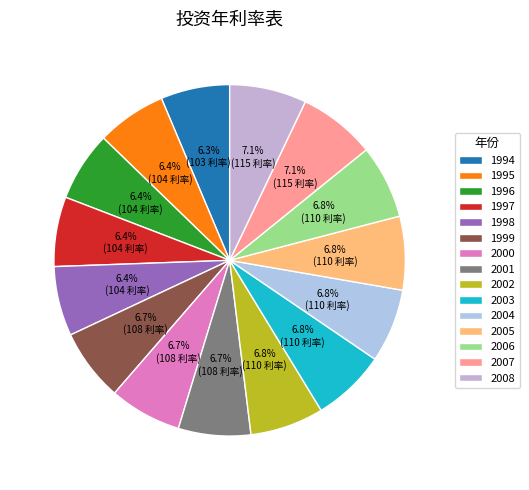

What is the change in value from 2001 to 2003?

+2